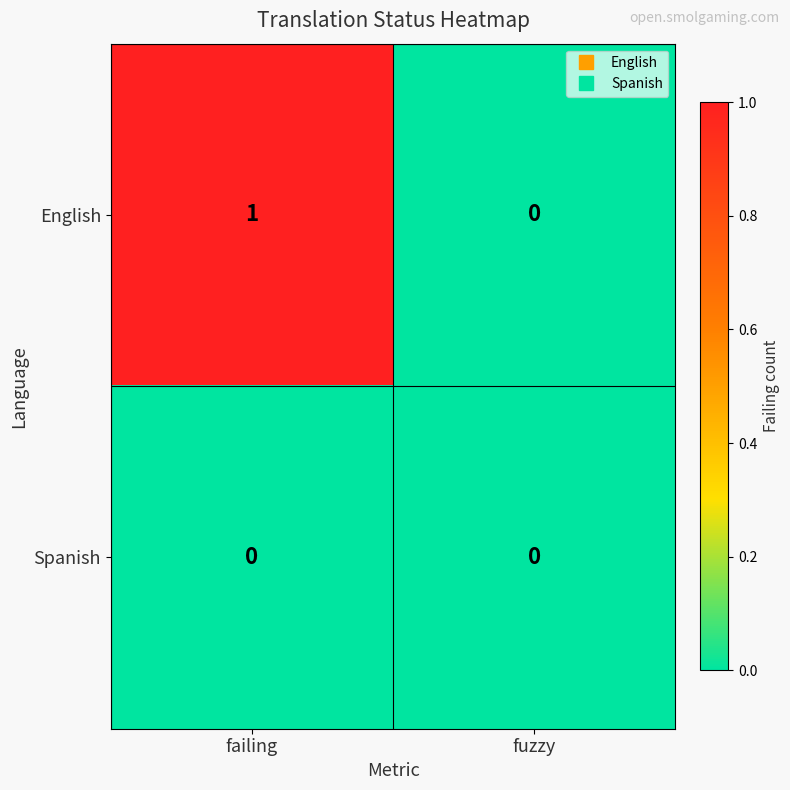

Rank the series by their maximum value, from lowest to highest.

Spanish, English